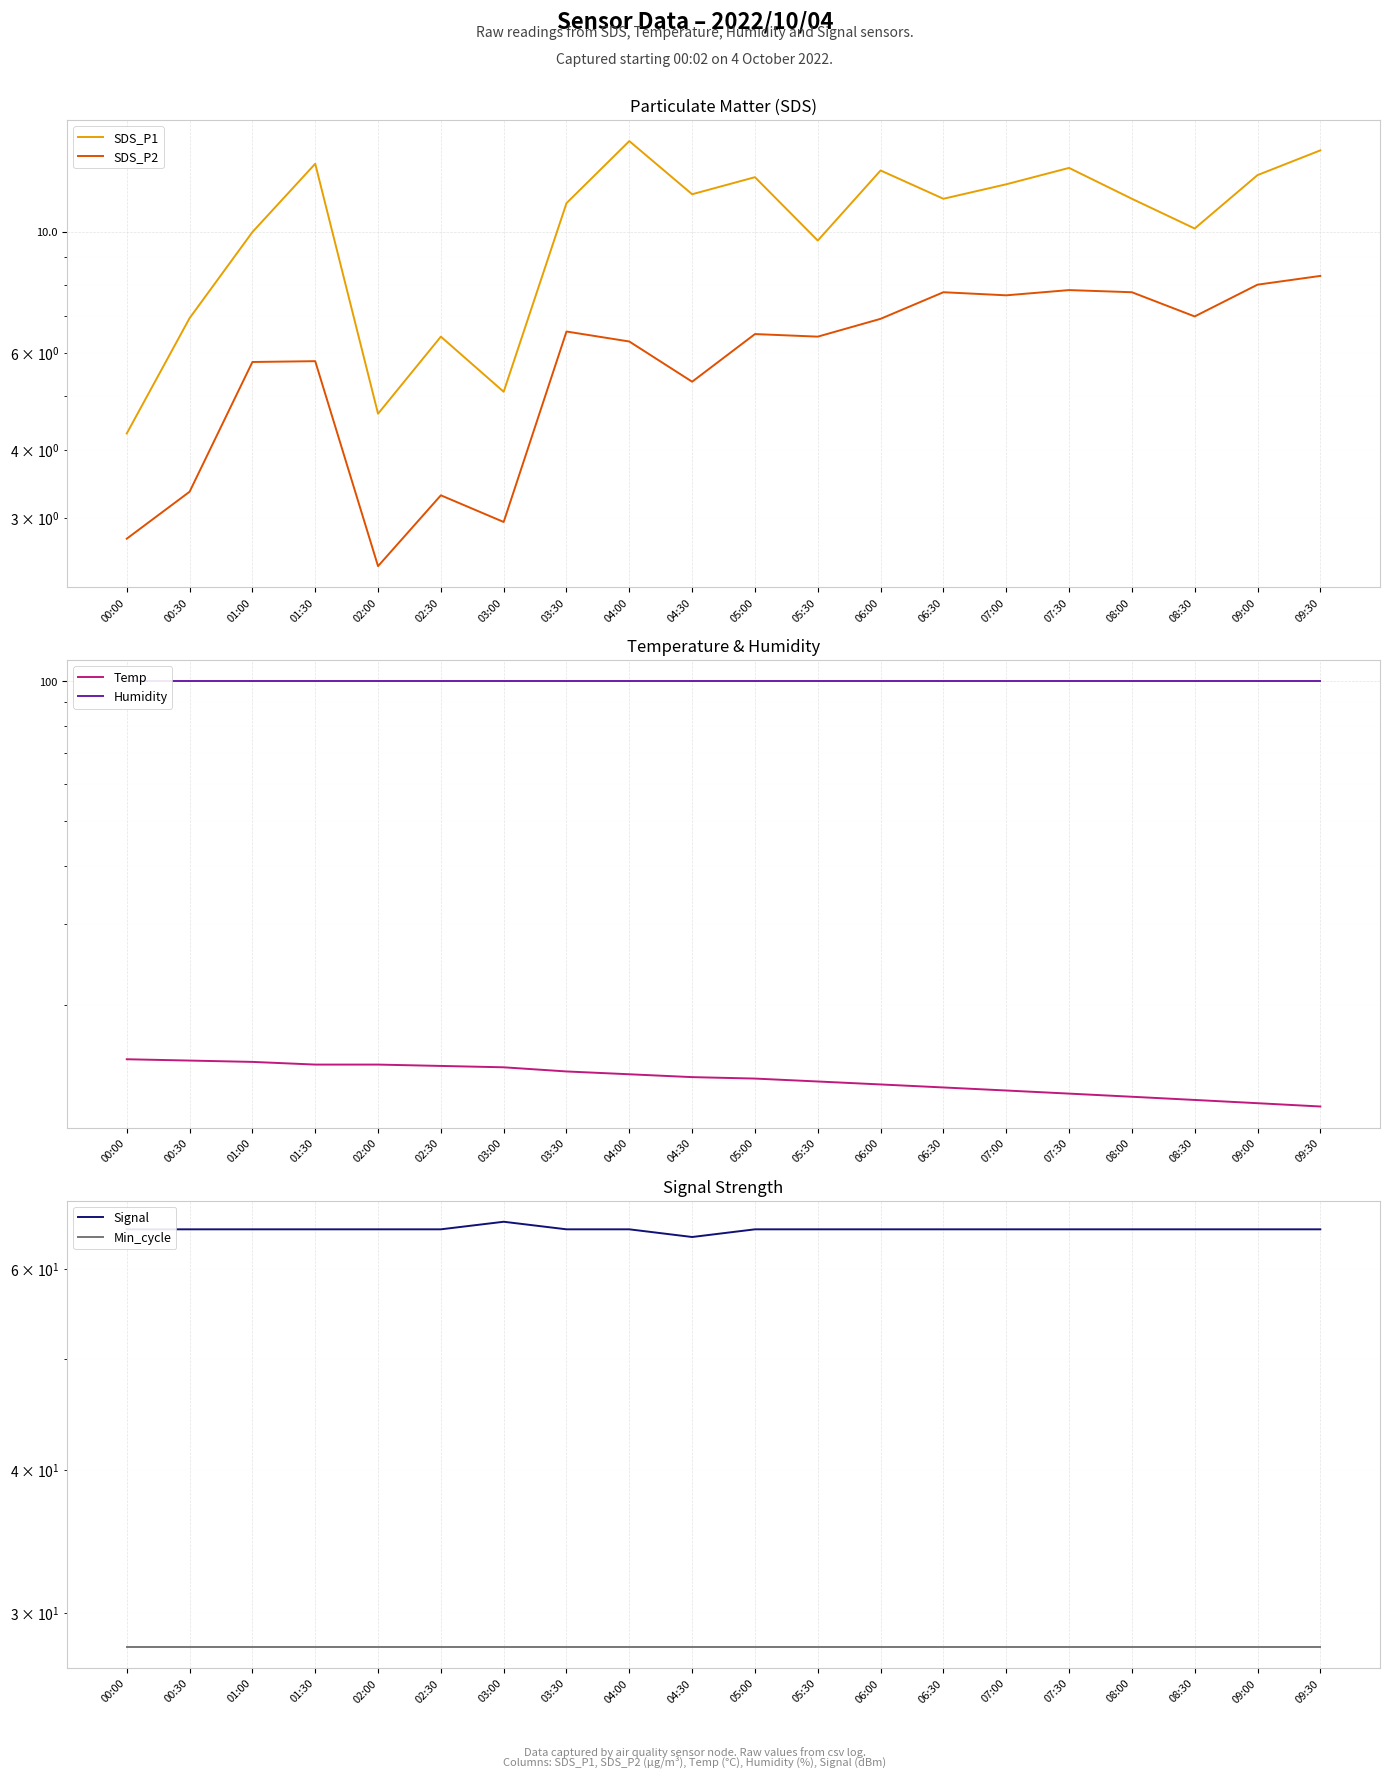

At which category does SDS_P2 reach its first local valley?

02:00